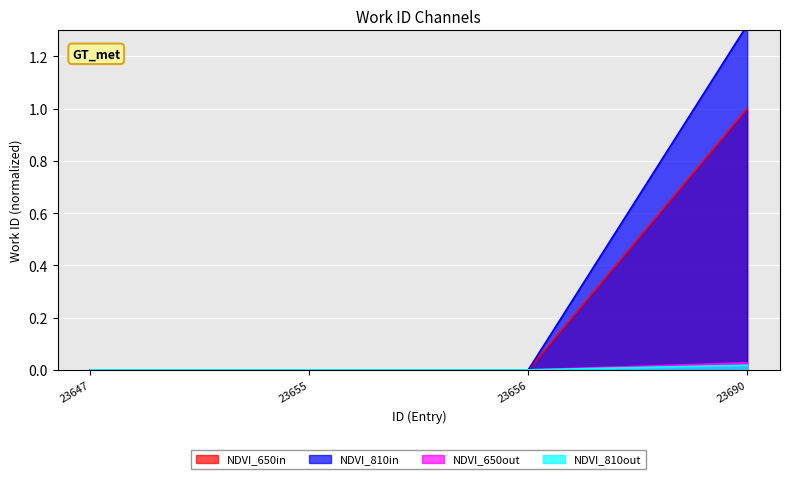

What is the difference between the values at 23690 and 23655?

1